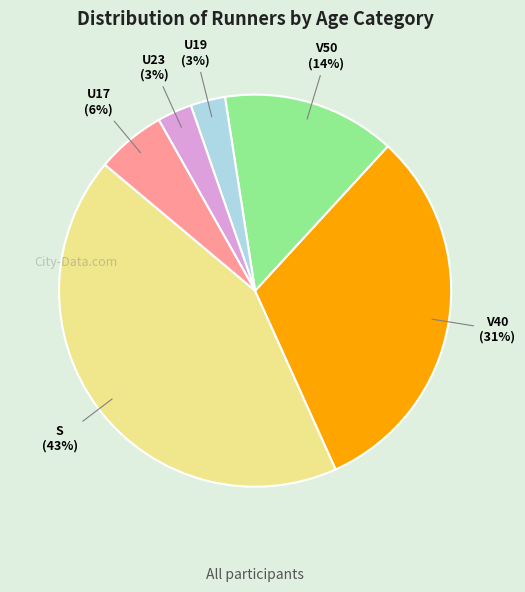

To the nearest percent, what is the average slice percentage?

17%